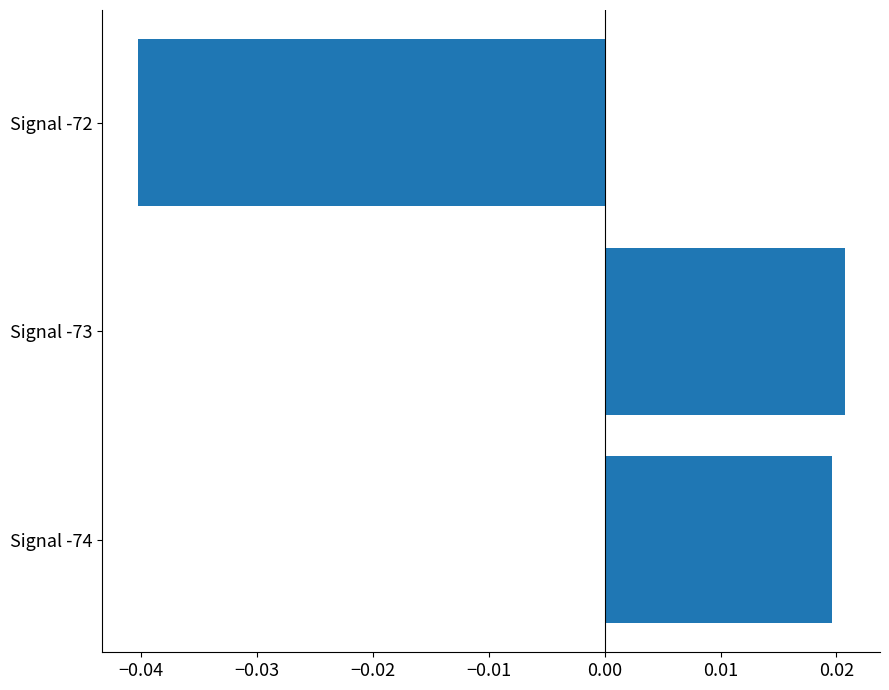

List the labels in order of value, smallest first.

Signal -72, Signal -74, Signal -73